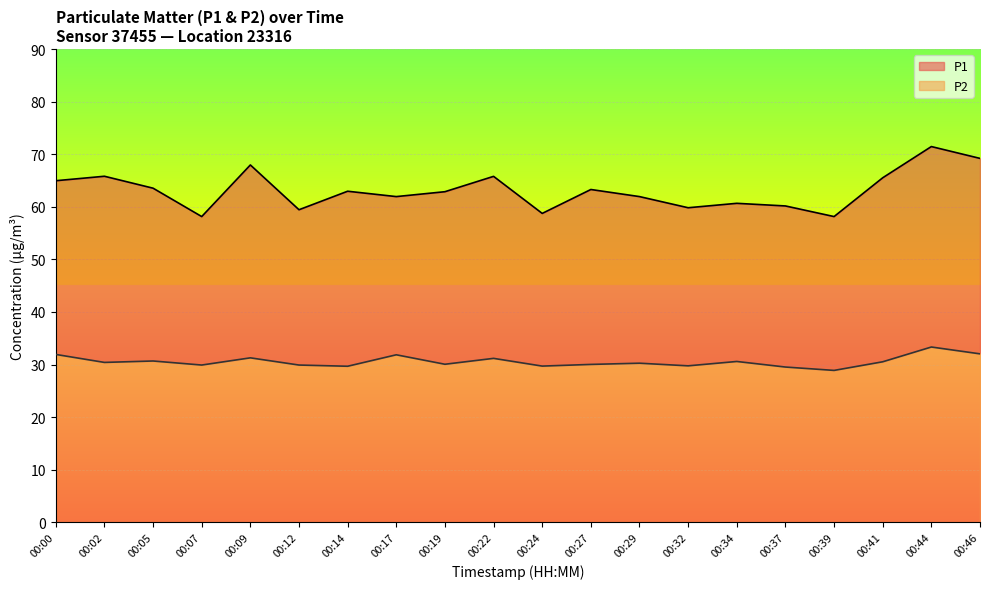

Does the chart display data point markers on the line(s)?

No